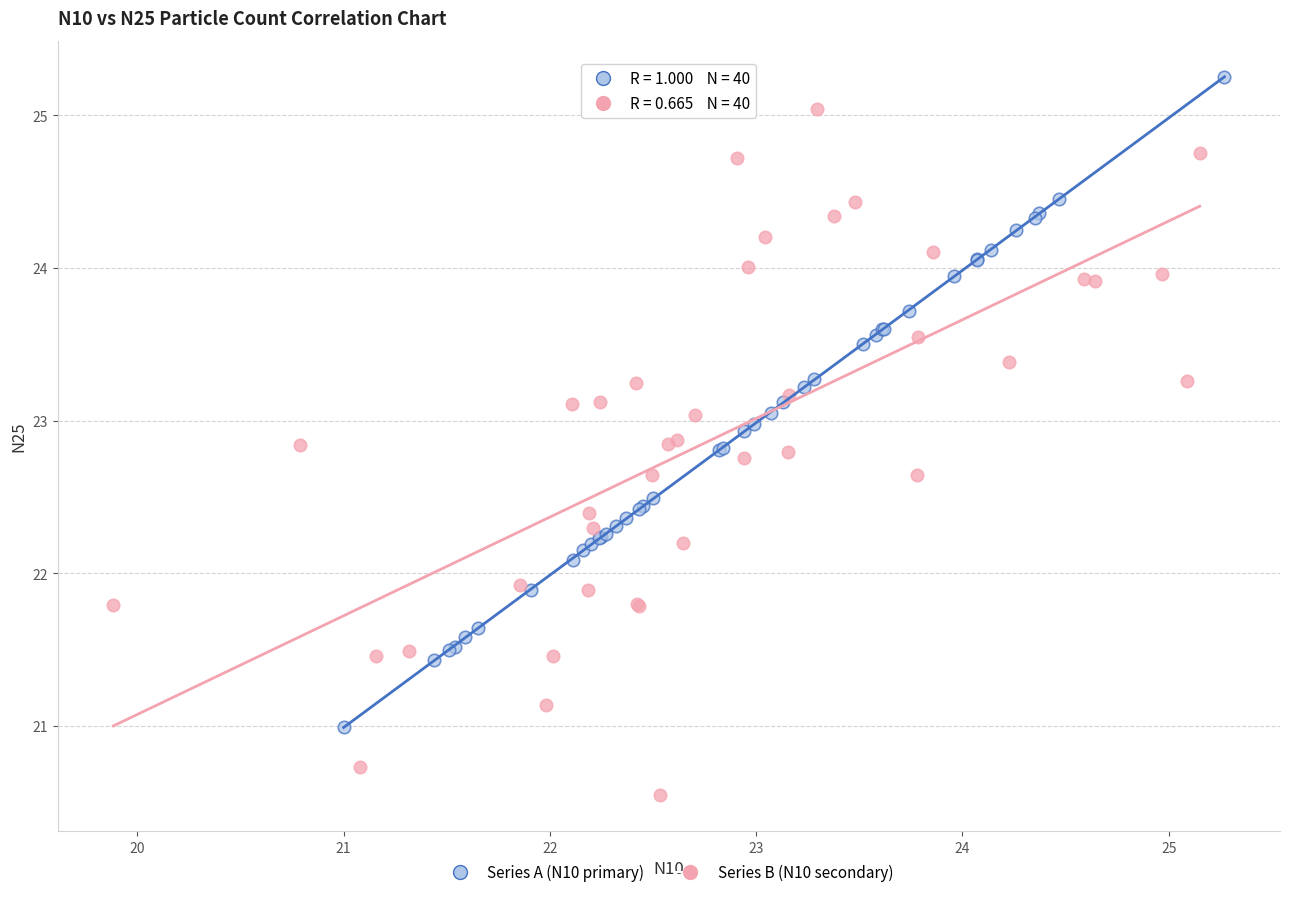

Which series reaches the minimum Y coordinate?

Series B (N10 secondary)